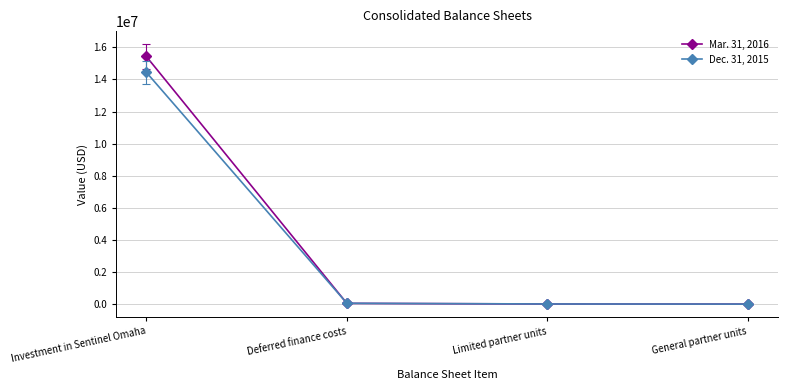

Rank the series by their maximum value, from lowest to highest.

Dec. 31, 2015, Mar. 31, 2016